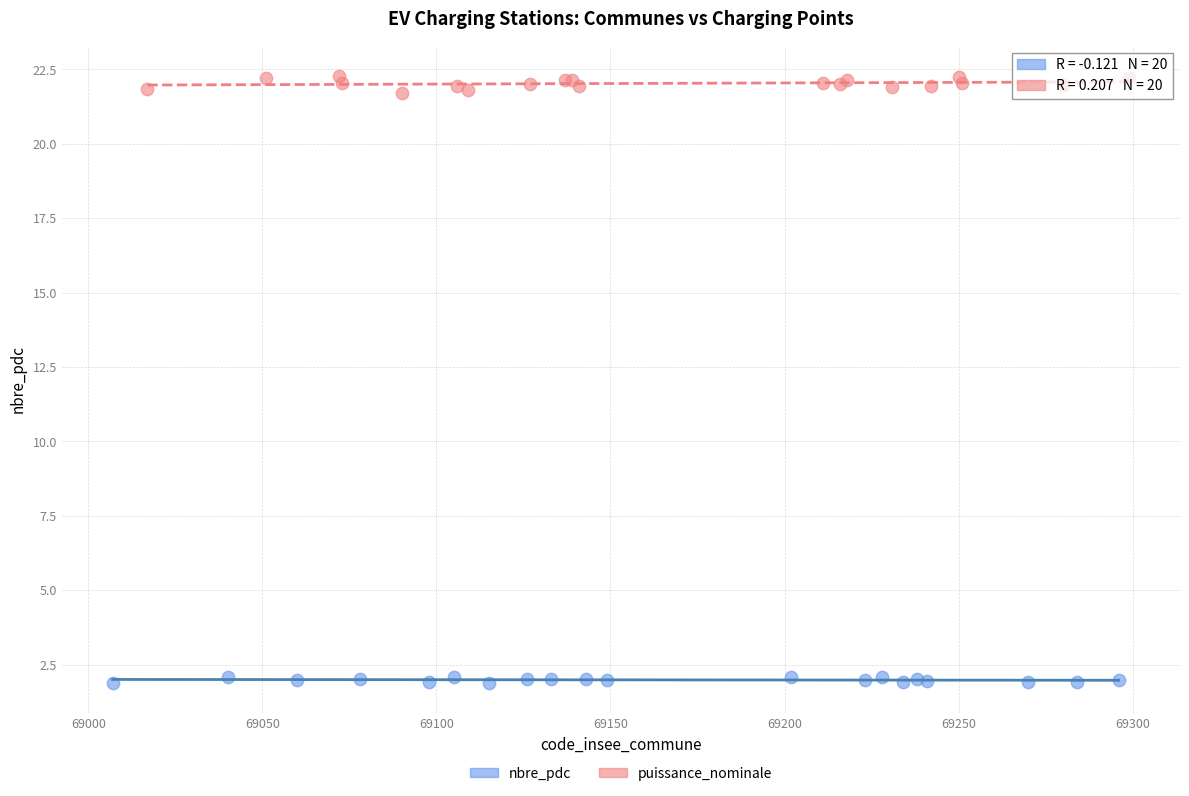

Which series reaches the minimum Y coordinate?

nbre_pdc